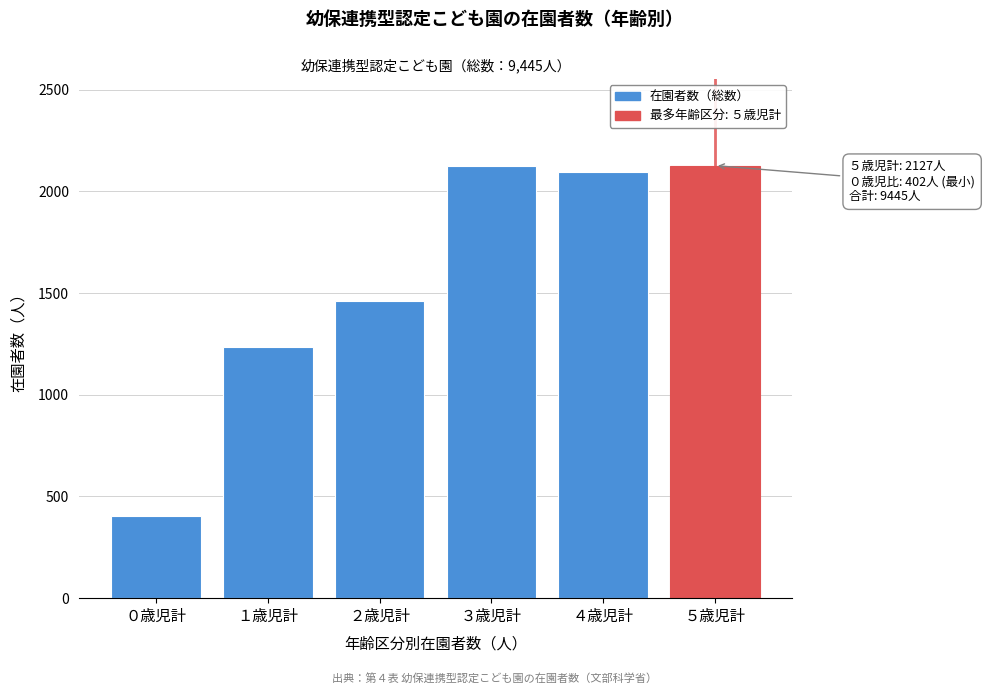

What value does the data have at ０歳児計?

402